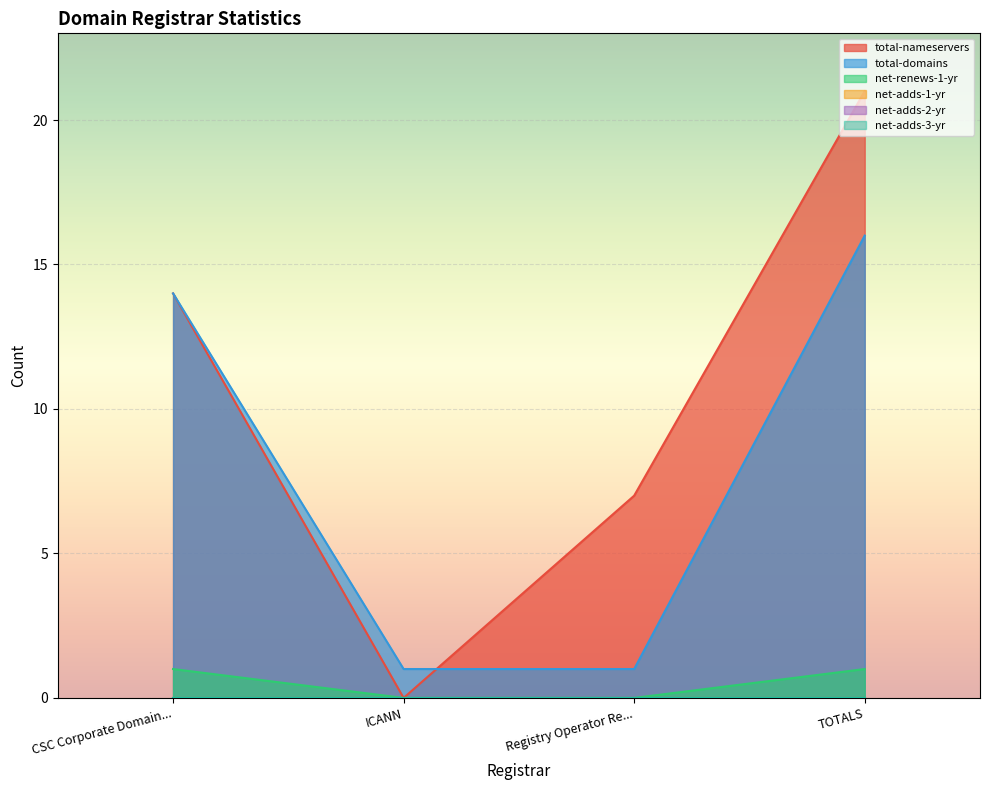

What is the spread (max minus min) of values at Registry Operator Re...?

7